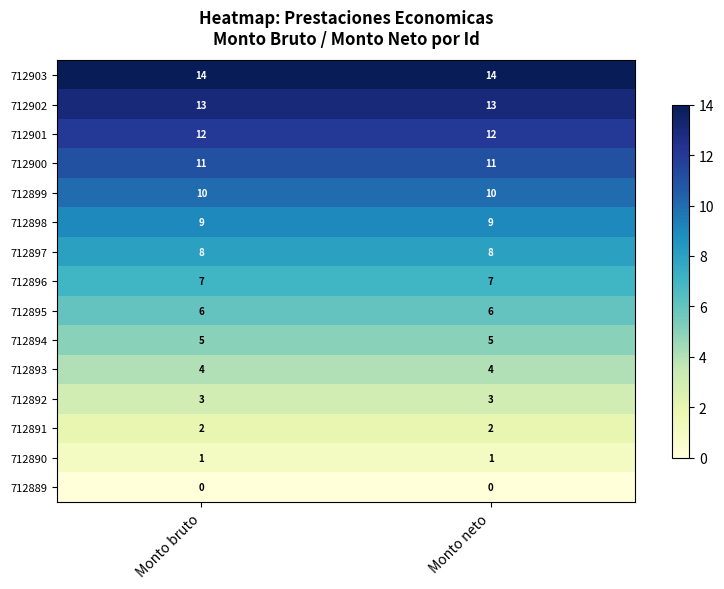

Reading left to right, list all the values displayed in this chart.

712903: 14	14
712902: 13	13
712901: 12	12
712900: 11	11
712899: 10	10
712898: 9	9
712897: 8	8
712896: 7	7
712895: 6	6
712894: 5	5
712893: 4	4
712892: 3	3
712891: 2	2
712890: 1	1
712889: 0	0